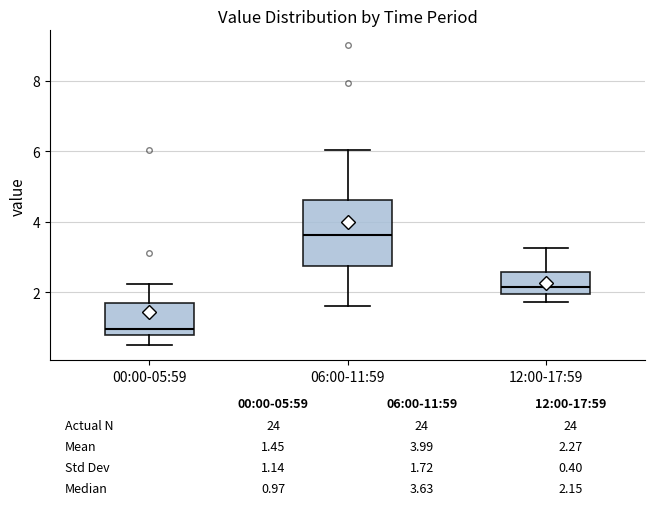

Which box is the tallest, from its lower edge to its upper edge?

06:00-11:59